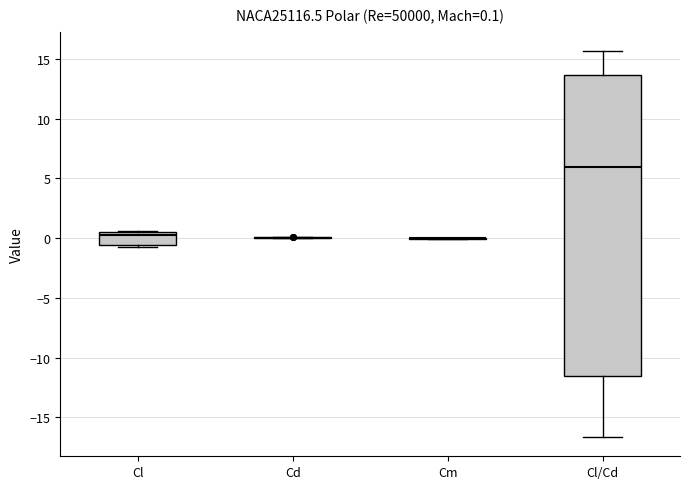

Which box is the tallest, from its lower edge to its upper edge?

Cl/Cd